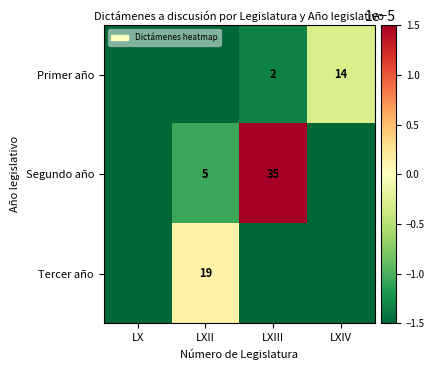

How many categories are shown in the chart?

4